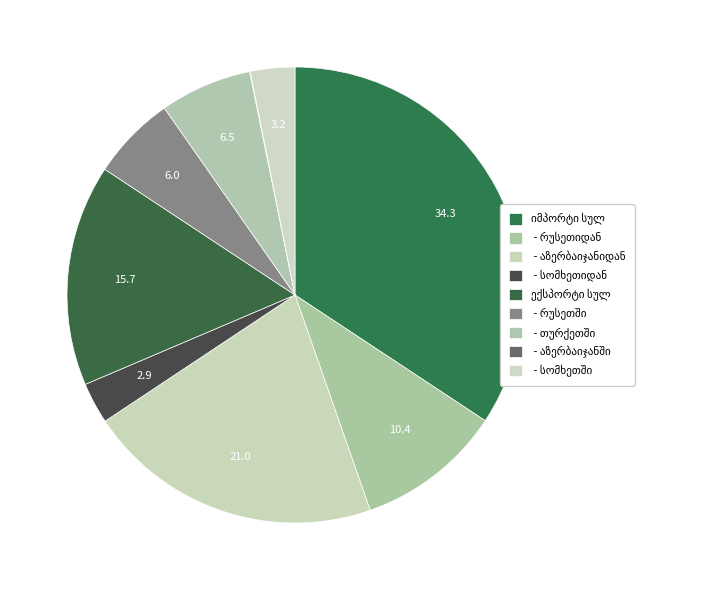

Count the number of slices in the pie.

9